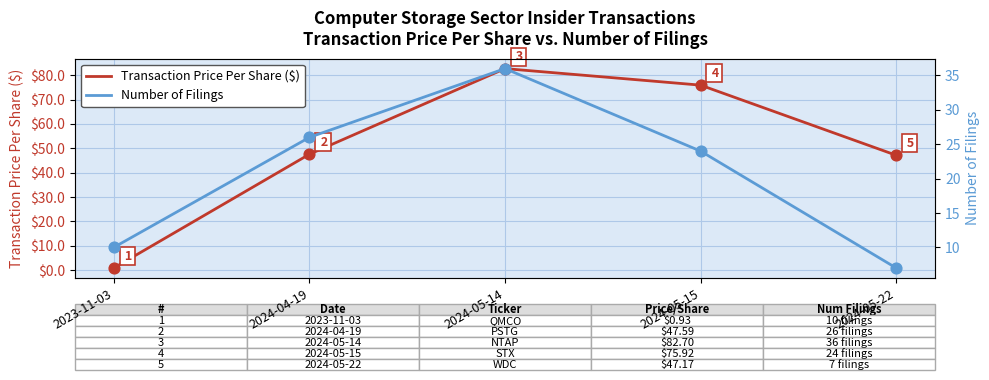

What are all the series names shown in the legend?

Transaction Price Per Share ($), Number of Filings